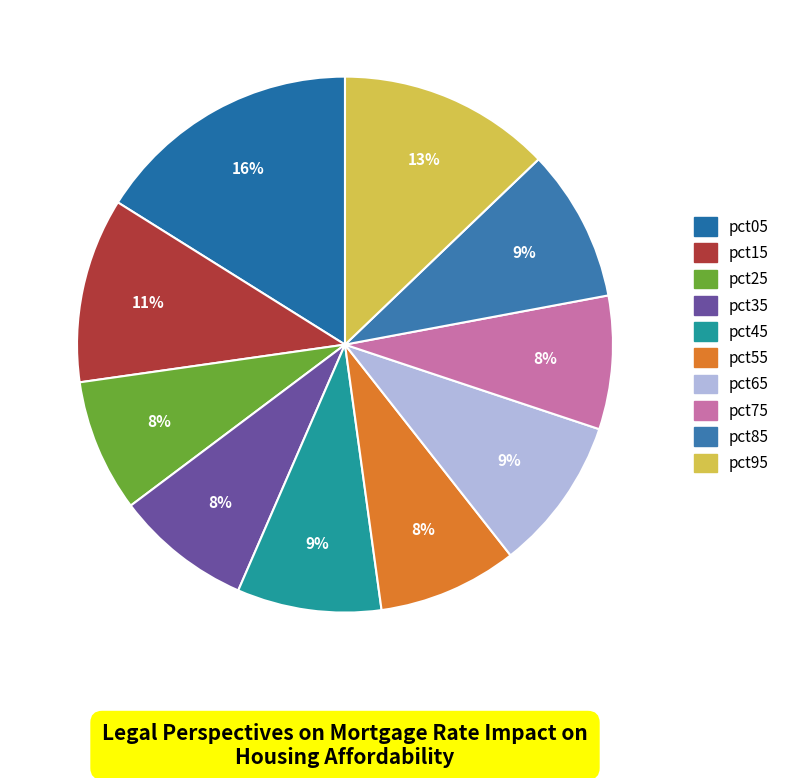

What is the total percentage of pct25 and pct15?

19.2%